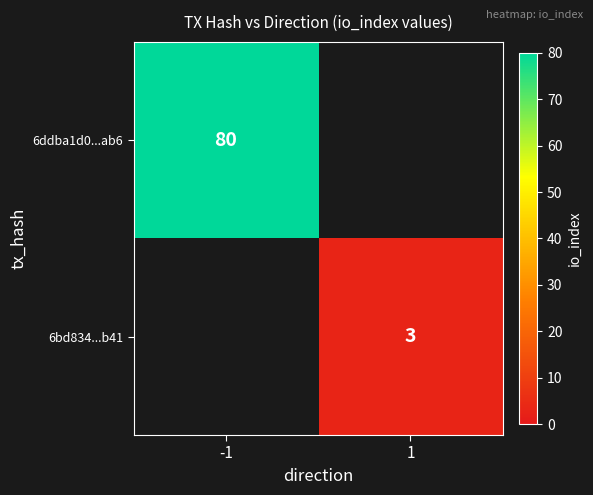

True or false: 6ddba1d0...ab6 has a value of 144 at -1.

False